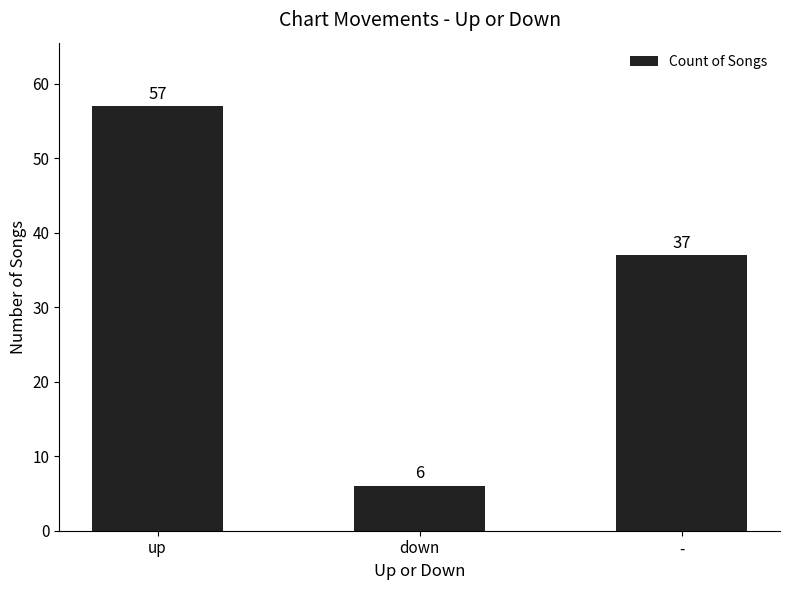

Does the chart contain any negative values?

No